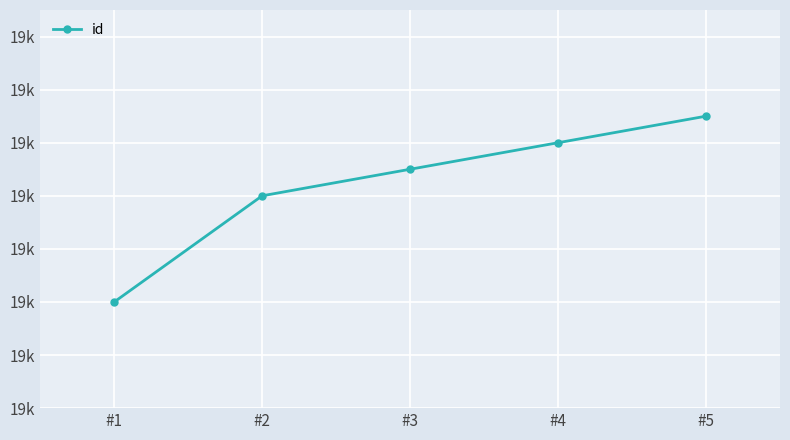

What is the sum of the values at #5 and #3?

37520